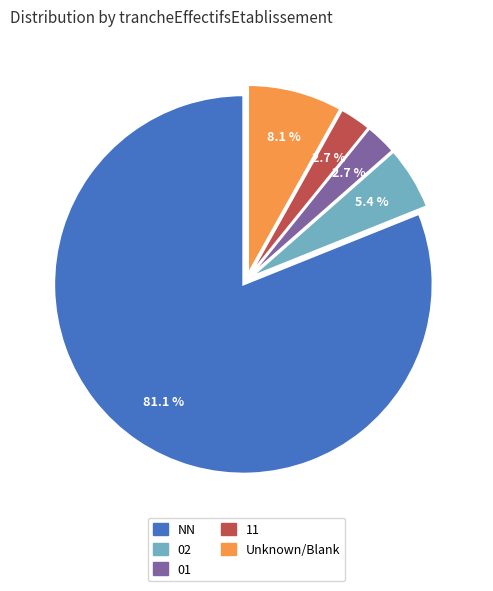

Does any single category account for the majority?

Yes